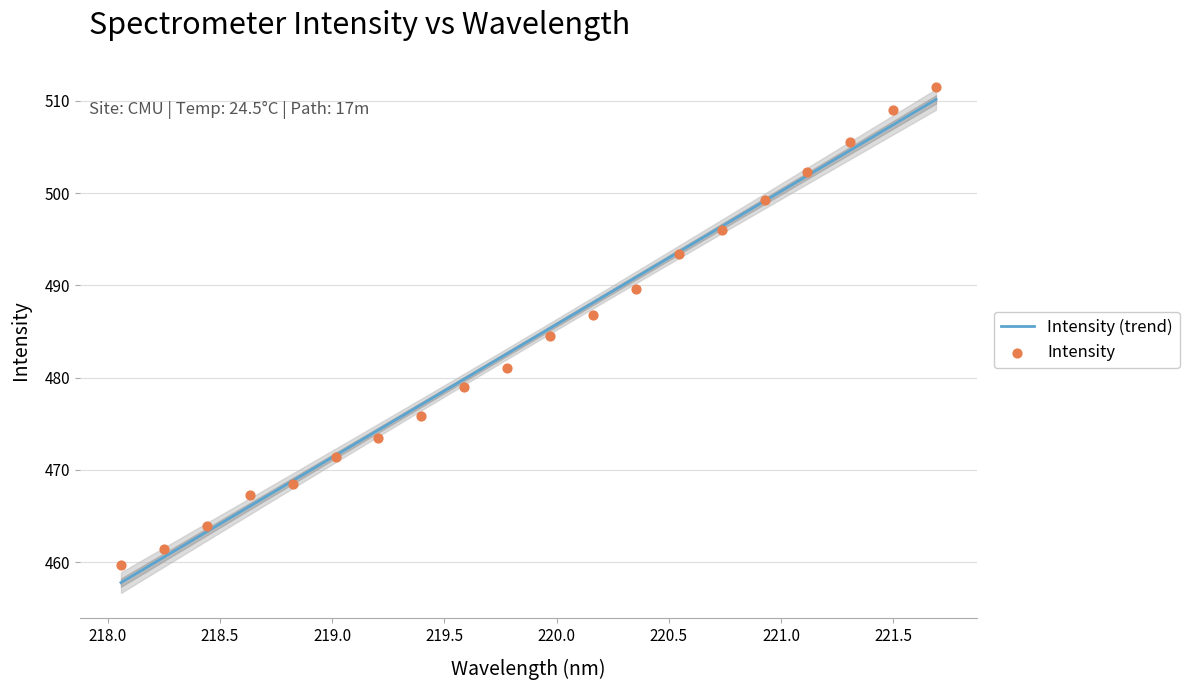

What is the change in value from 218.6332 to 219.7801?

+13.8